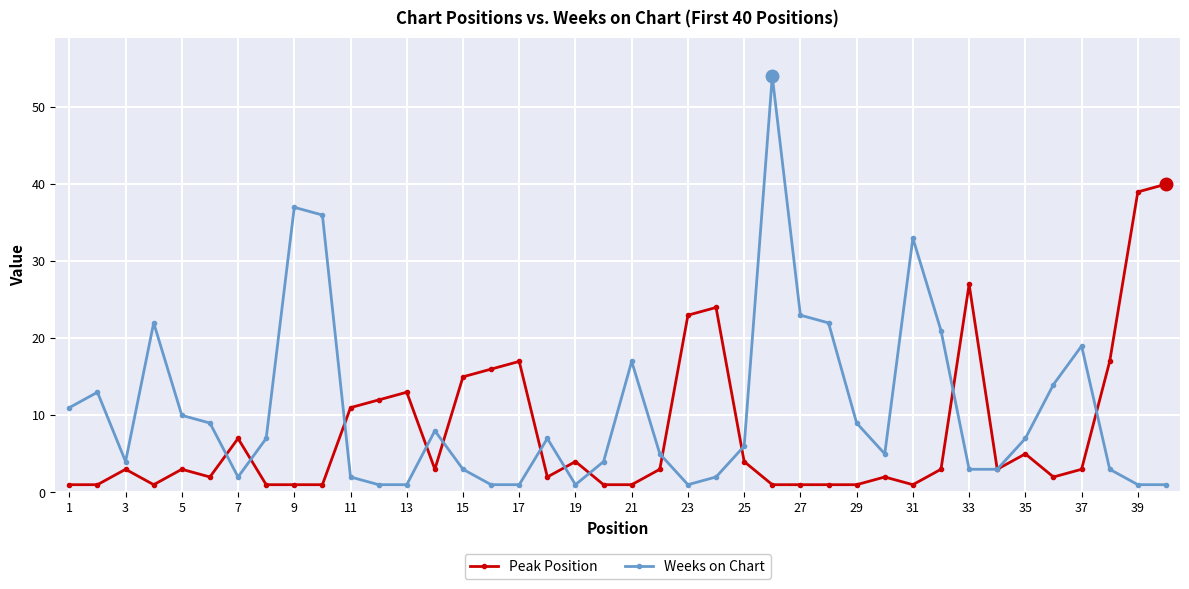

Rank the series by their average value, from lowest to highest.

Peak Position, Weeks on Chart